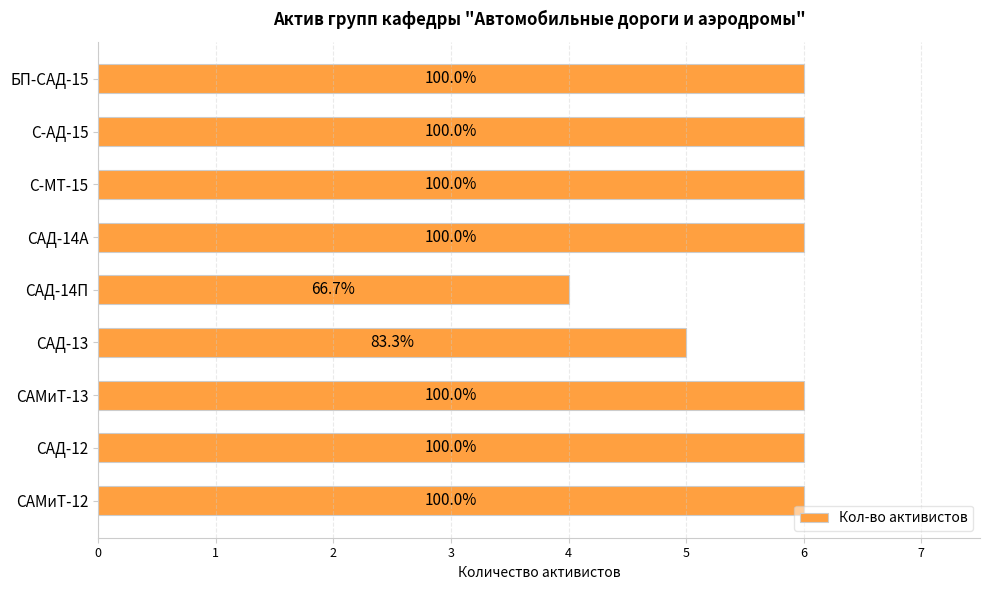

Are the bars horizontal?

Yes